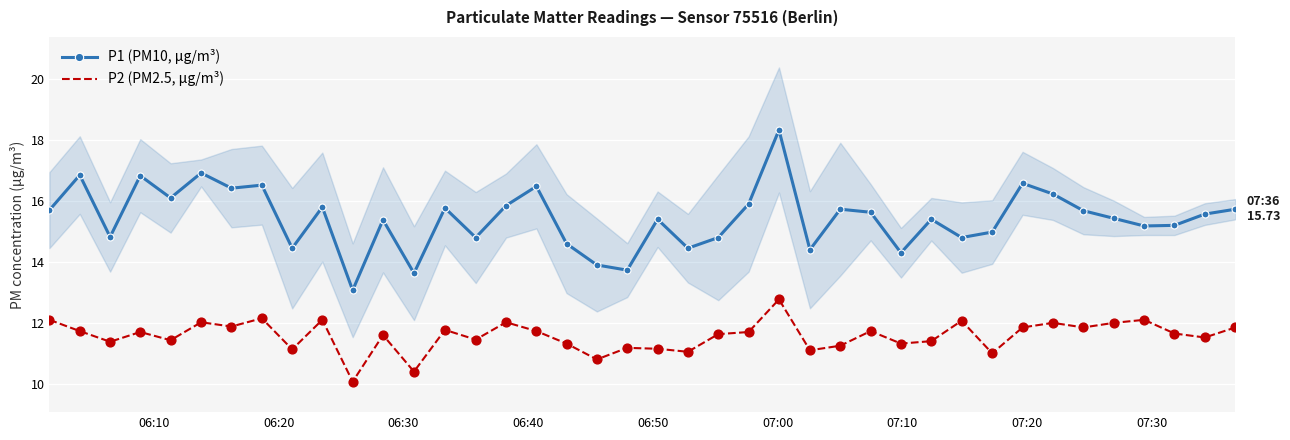

At how many categories does at least one series exceed 11?

40